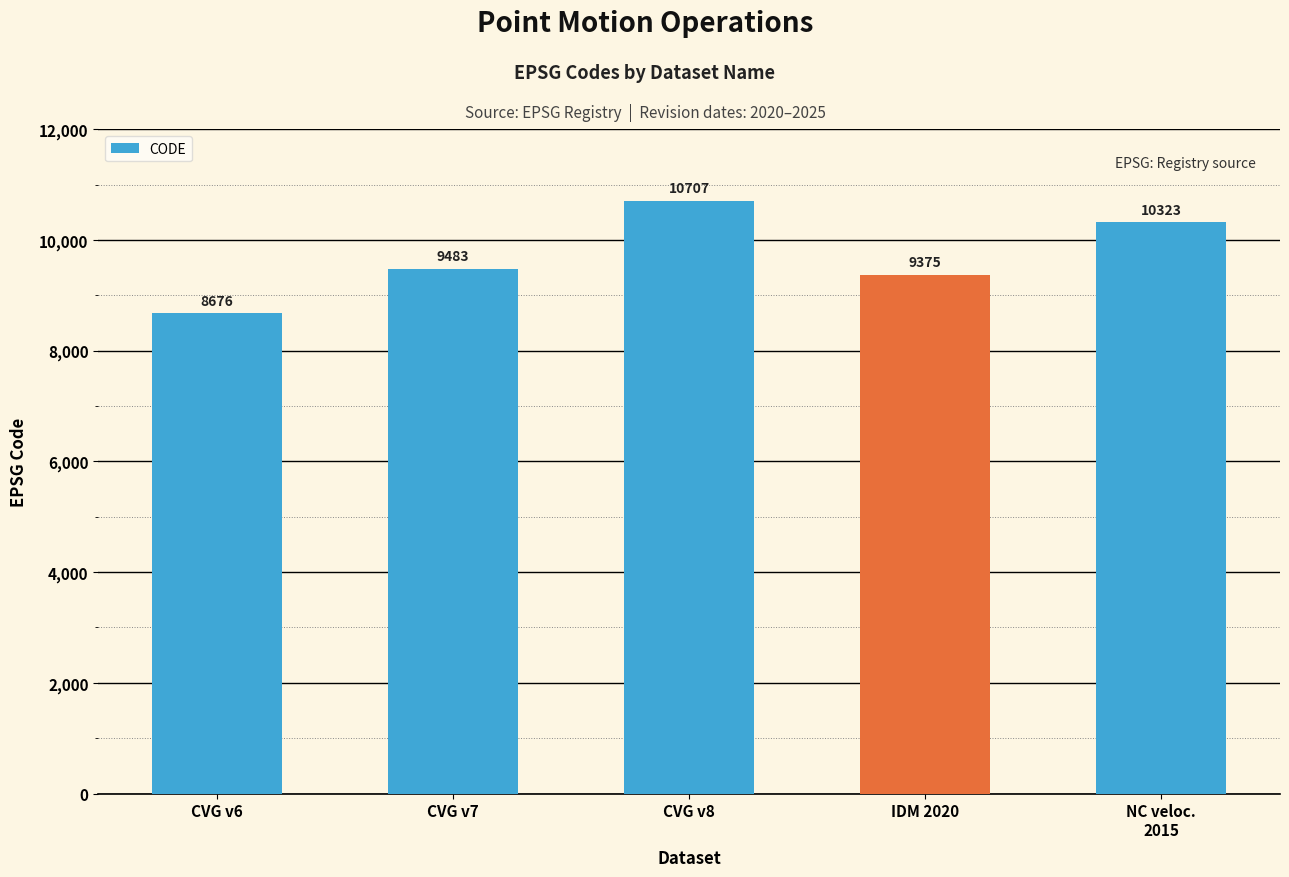

The value at NC veloc.
2015 is 6654. True or false?

False